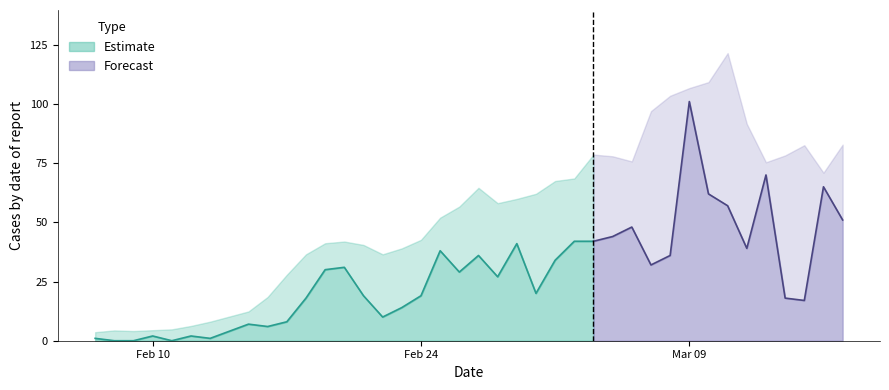

List the labels in order of value, largest first.

2020/3/9, 2020/3/13, 2020/3/16, 2020/3/10, 2020/3/11, 2020/3/17, 2020/3/6, 2020/3/5, 2020/3/3, 2020/3/4, 2020/2/29, 2020/3/12, 2020/2/25, 2020/2/27, 2020/3/8, 2020/3/2, 2020/3/7, 2020/2/20, 2020/2/19, 2020/2/26, 2020/2/28, 2020/3/1, 2020/2/21, 2020/2/24, 2020/2/18, 2020/3/14, 2020/3/15, 2020/2/23, 2020/2/22, 2020/2/17, 2020/2/15, 2020/2/16, 2020/2/14, 2020/2/10, 2020/2/12, 2020/2/7, 2020/2/13, 2020/2/8, 2020/2/9, 2020/2/11